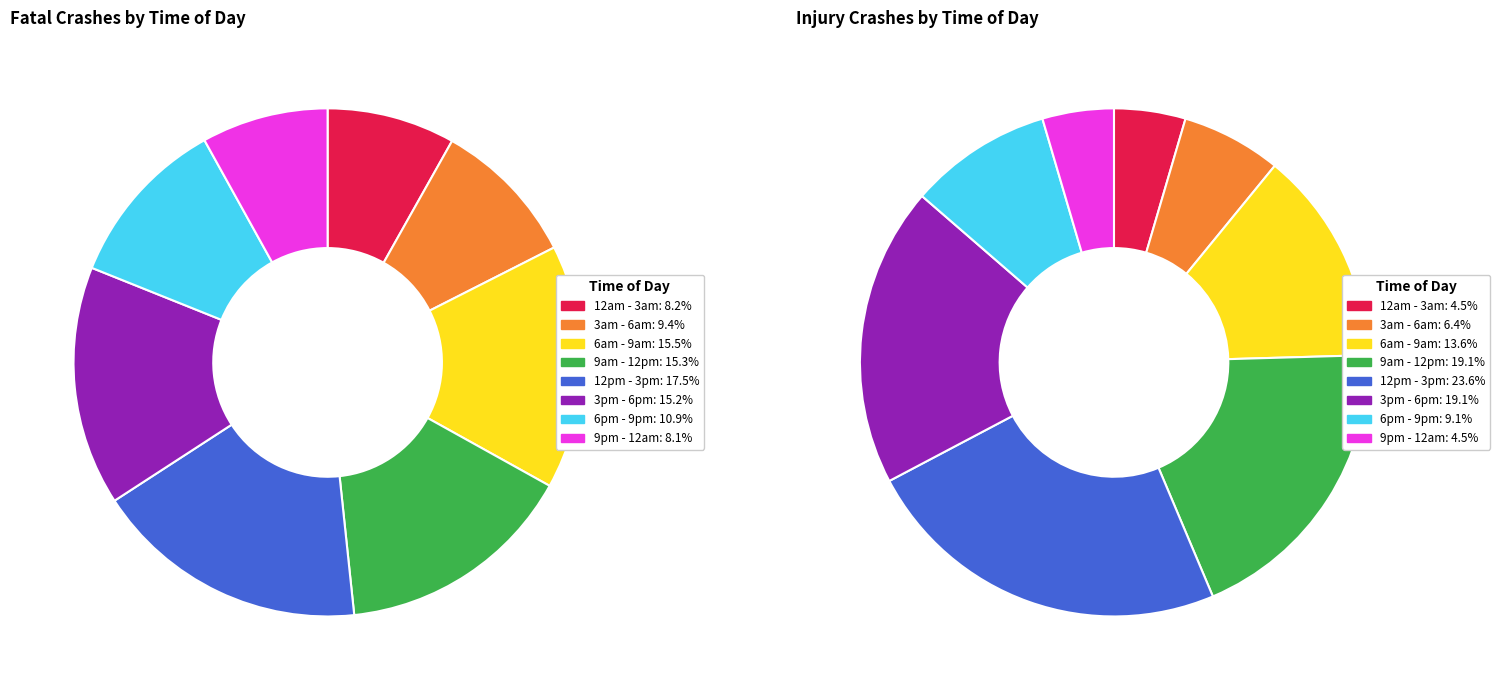

The 2 slice represents 9% of the pie. True or false?

False